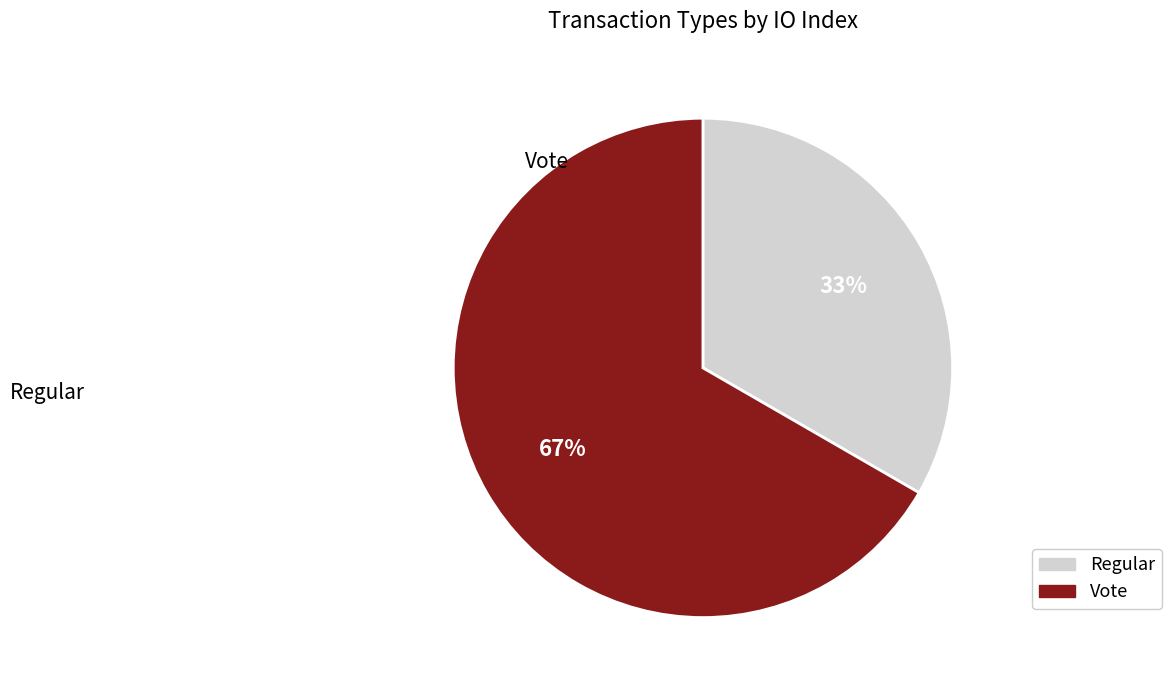

Which has a higher value, Regular or Vote?

Vote